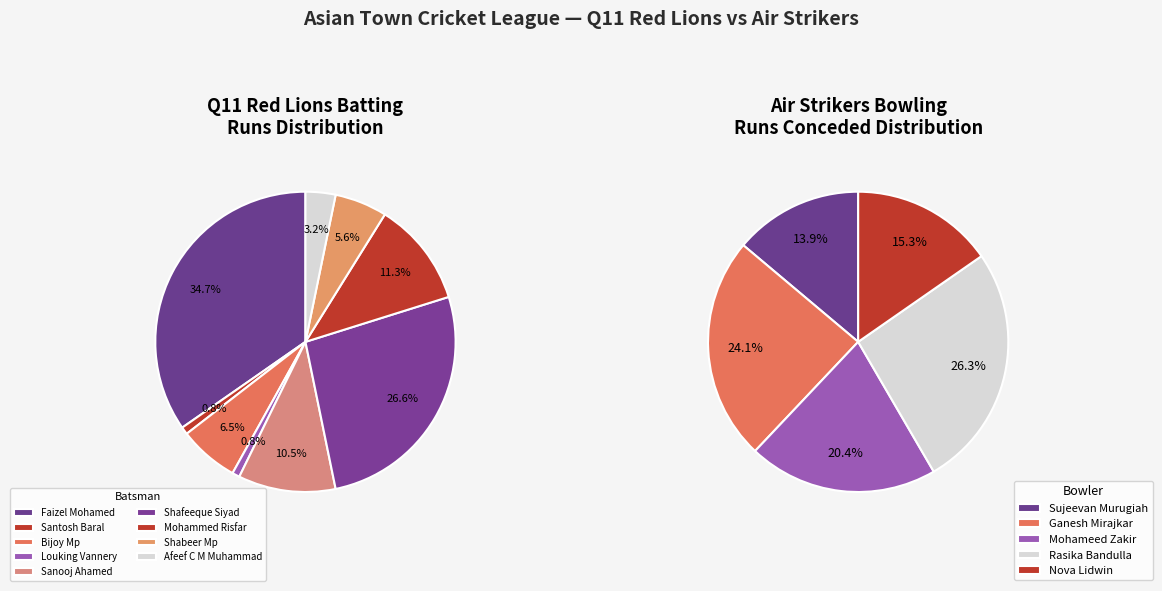

What percentage is NOT represented by Shafeeque Siyad?

73.4%